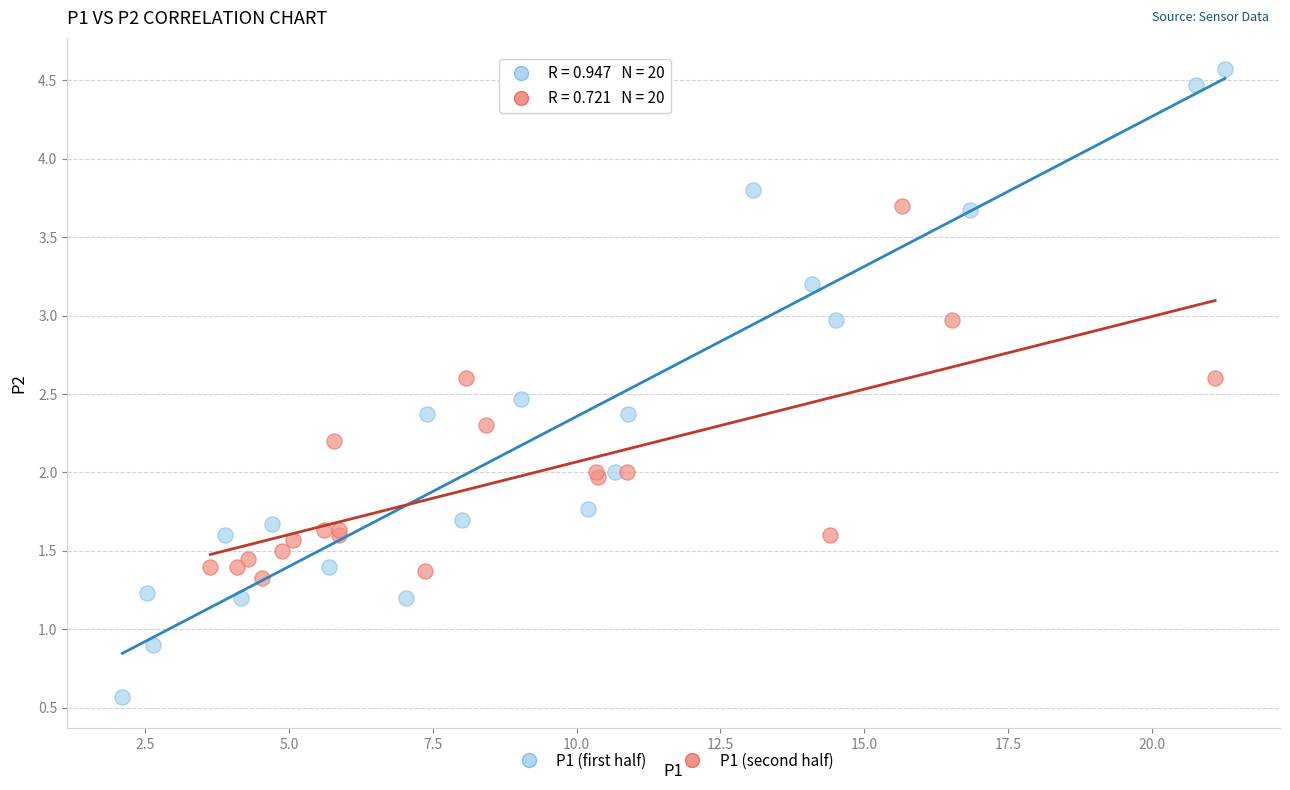

Which series reaches the minimum Y coordinate?

P1 (first half)